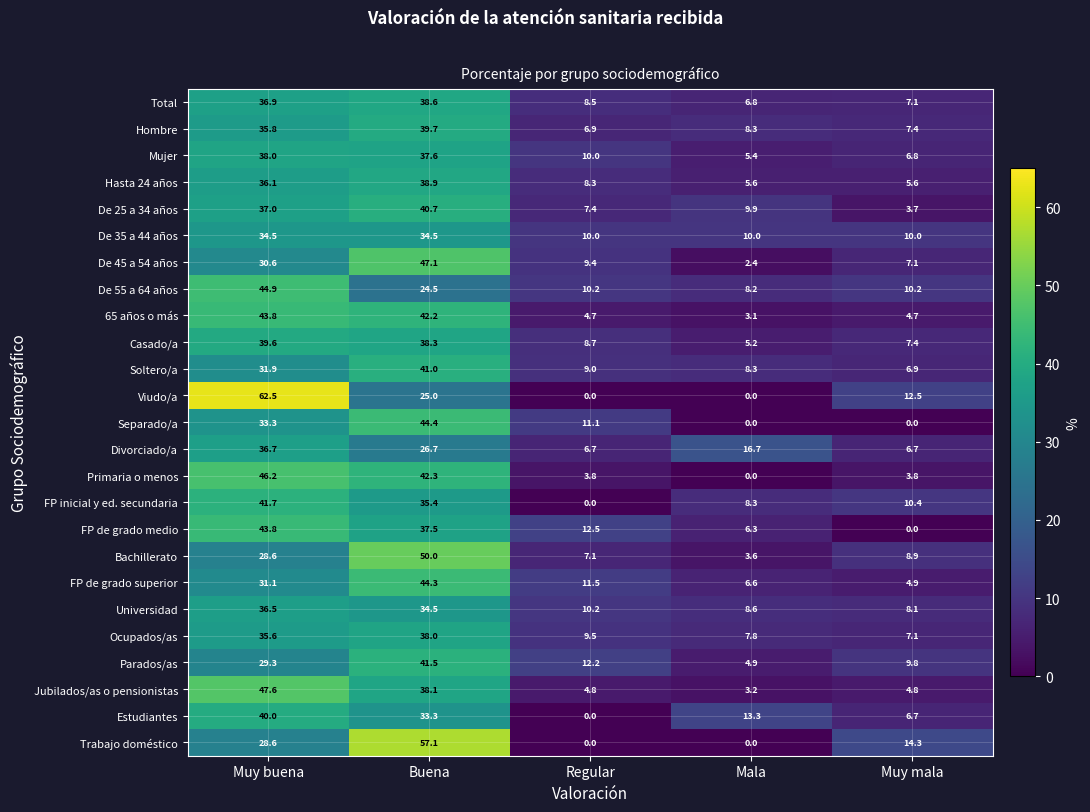

Which category has the highest value across all series?

Muy buena